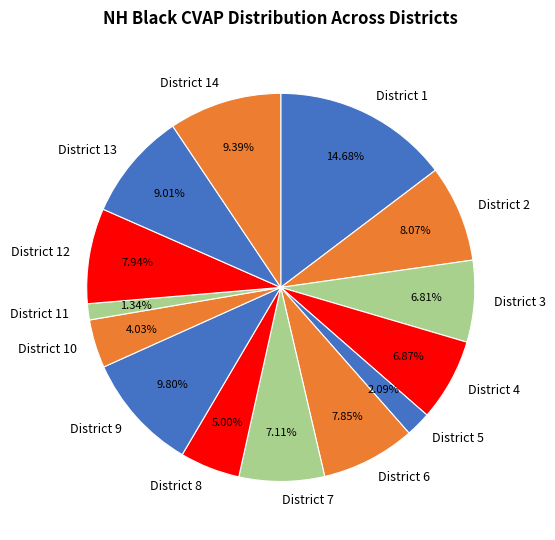

Is District 10 the majority of the pie?

No